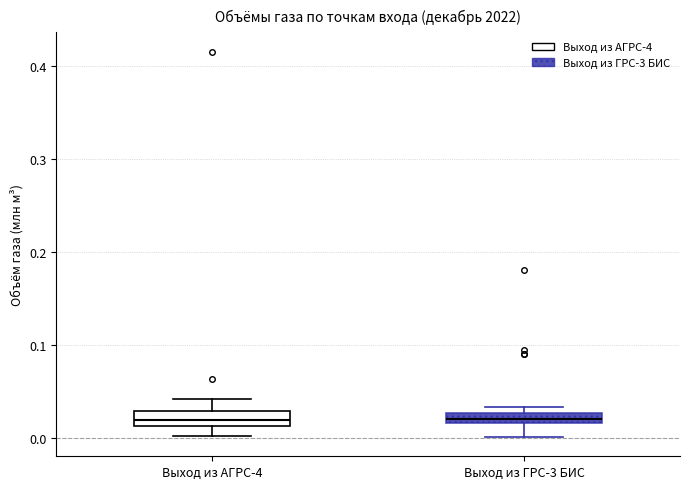

Where does the lower whisker of the box for Выход из АГРС-4 end on the y-axis? The values are not printed on the chart, so give them approximately, as read against the axis.

0.00